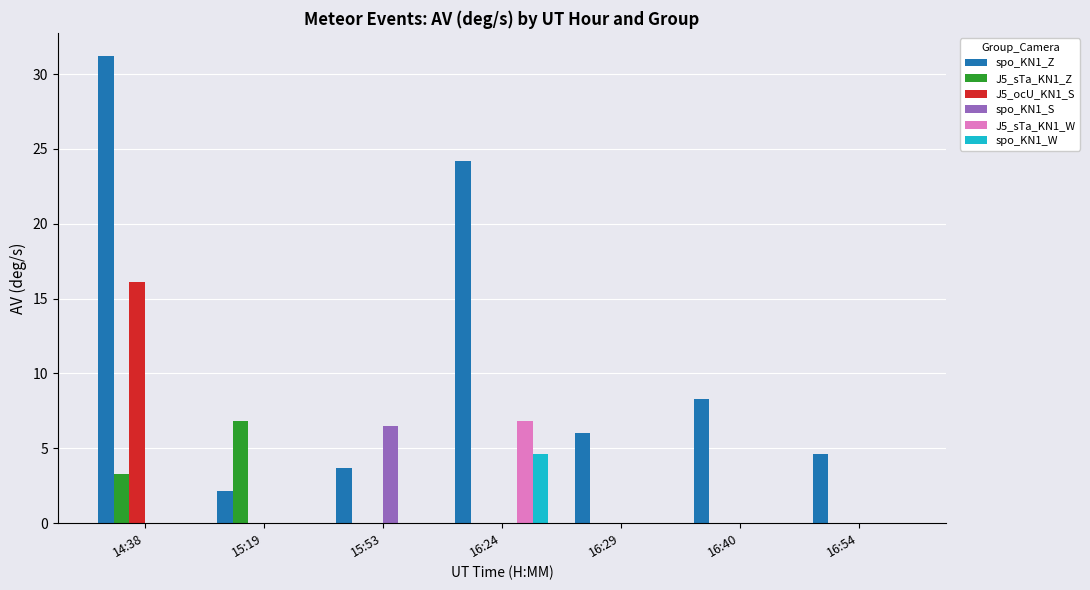

How many groups of bars are there?

7